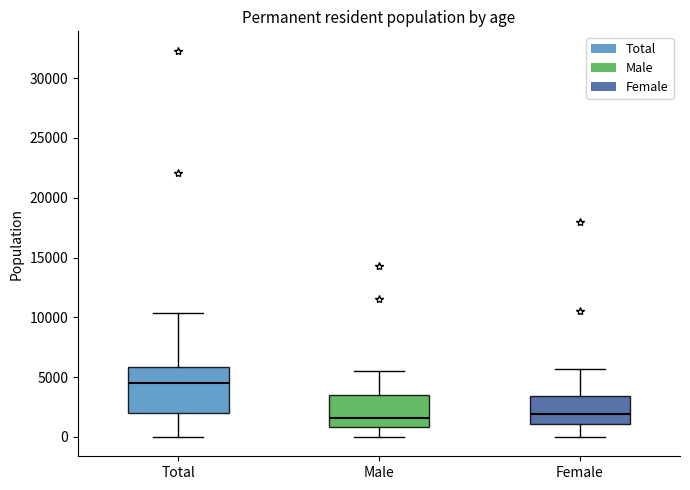

Where is the upper edge of the box for Male on the y-axis? The values are not printed on the chart, so give them approximately, as read against the axis.

3500